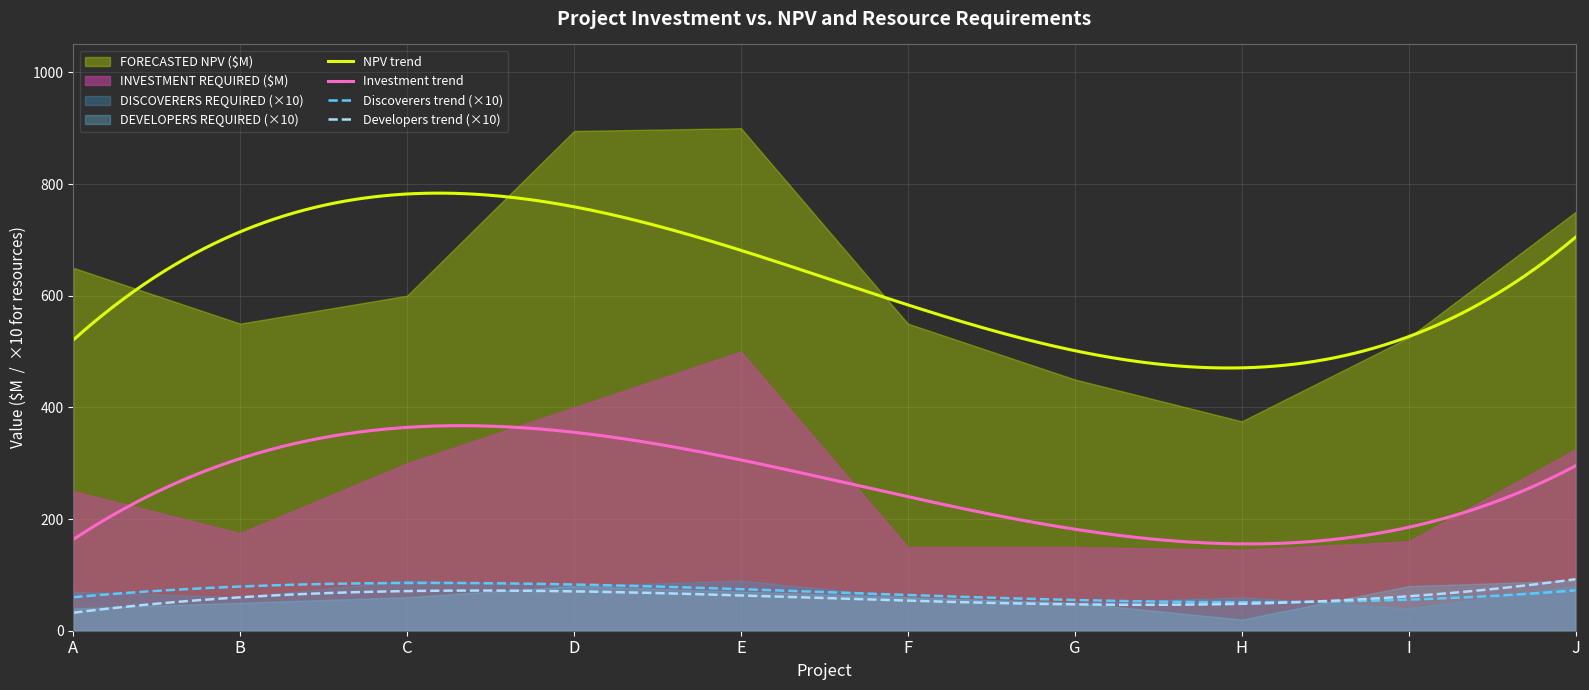

True or false: INVESTMENT REQUIRED ($M) and DISCOVERERS REQUIRED cross at least once.

False